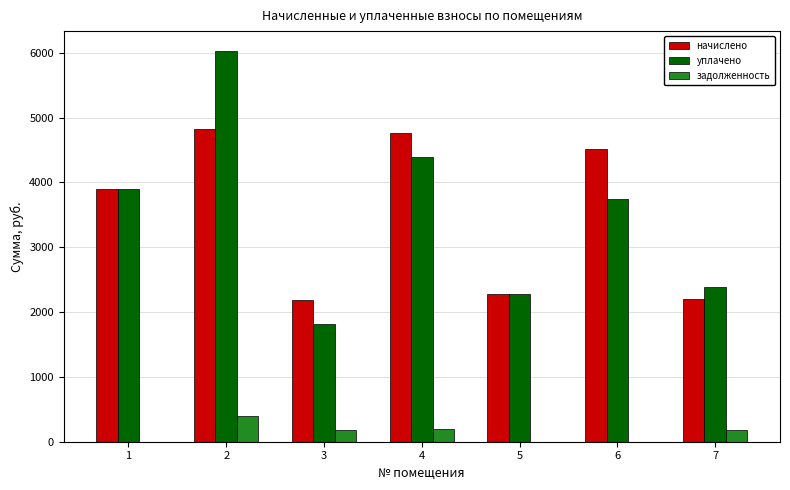

What is the maximum value for уплачено?

6034.1